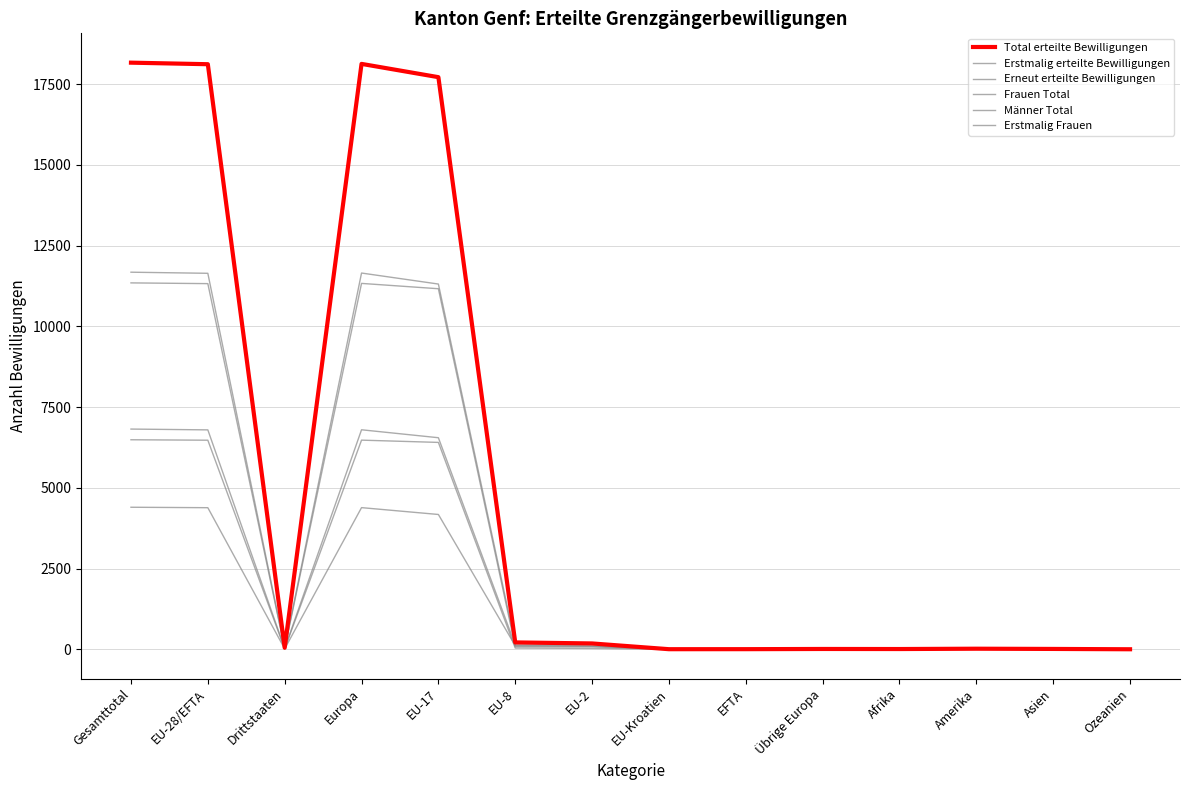

Rank the series at Ozeanien from highest to lowest value.

Total erteilte Bewilligungen, Erstmalig erteilte Bewilligungen, Männer Total, Erneut erteilte Bewilligungen, Frauen Total, Erstmalig Frauen